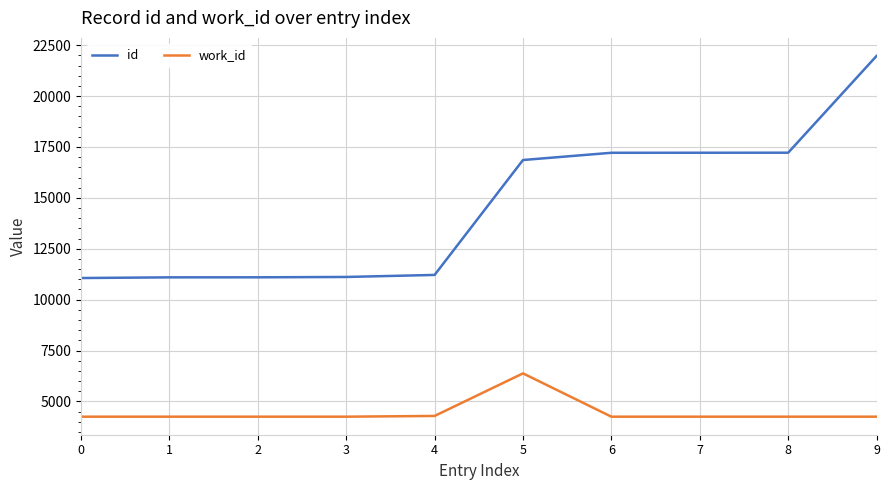

At which label is id closest to 16517?

5